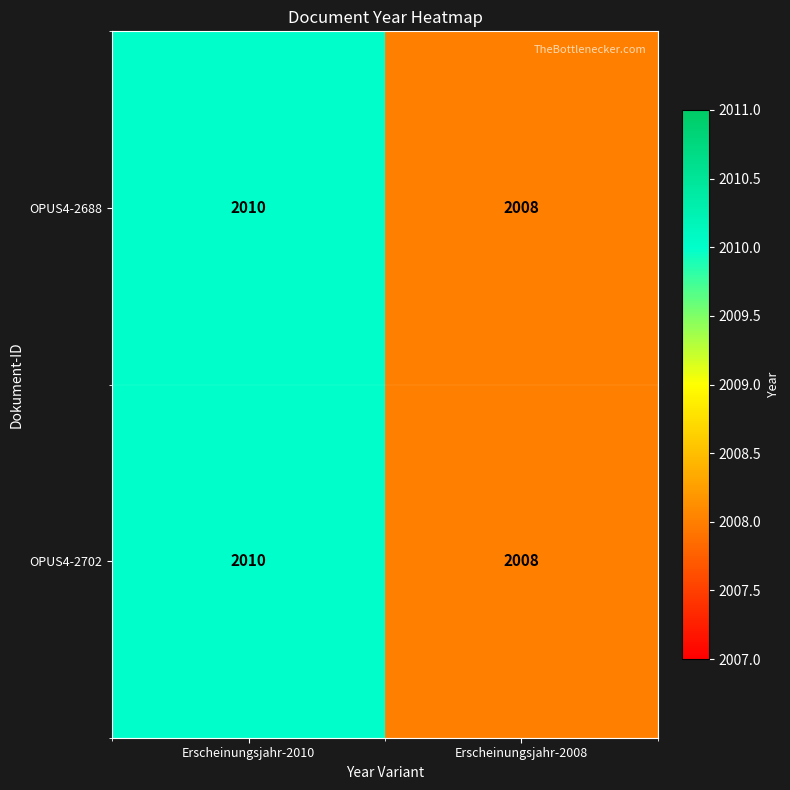

Rank the categories by OPUS4-2702 value from lowest to highest.

Erscheinungsjahr-2008, Erscheinungsjahr-2010